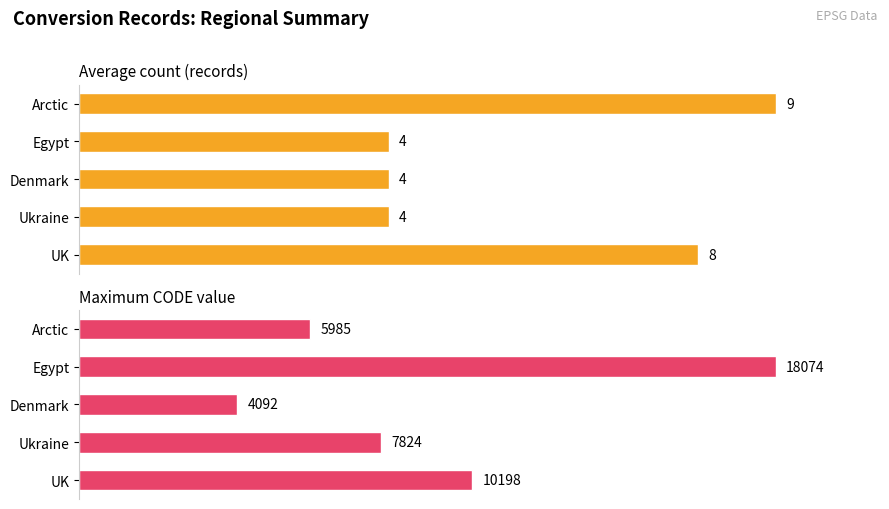

Which series has the widest spread of values?

Maximum CODE value